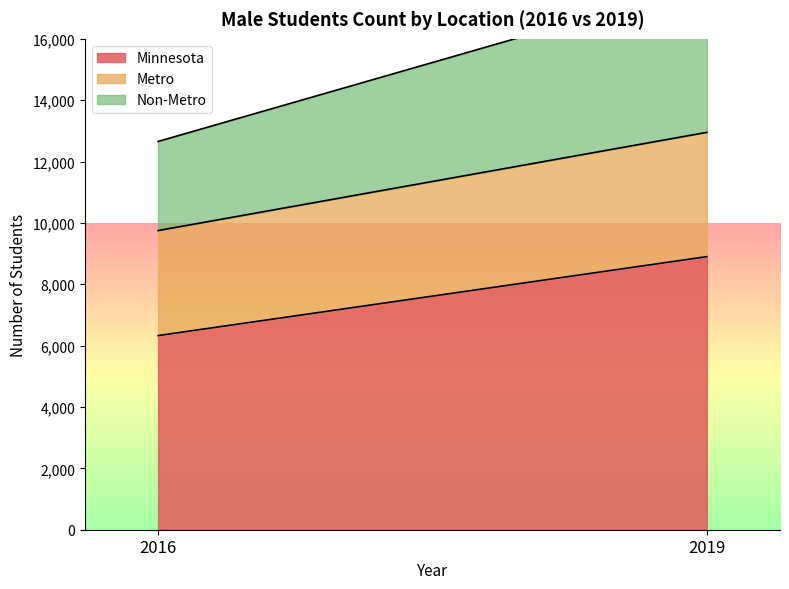

Which series has the largest range (max minus min)?

Minnesota